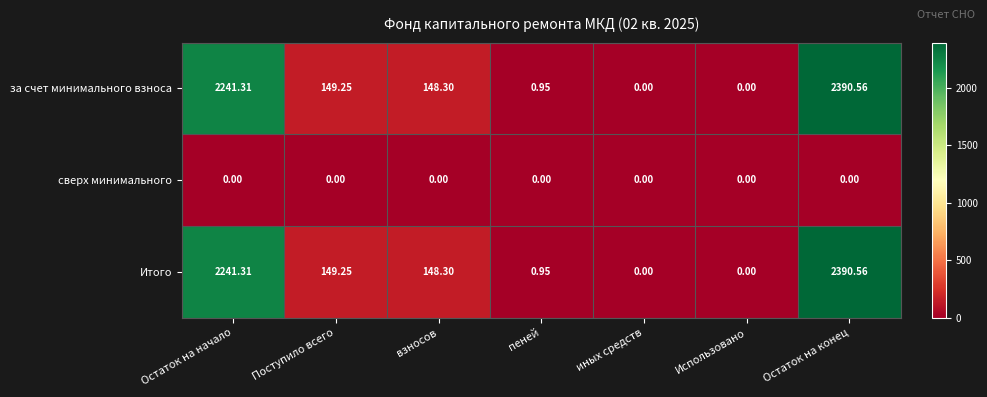

At which category is the sum across all series the highest?

Остаток на конец